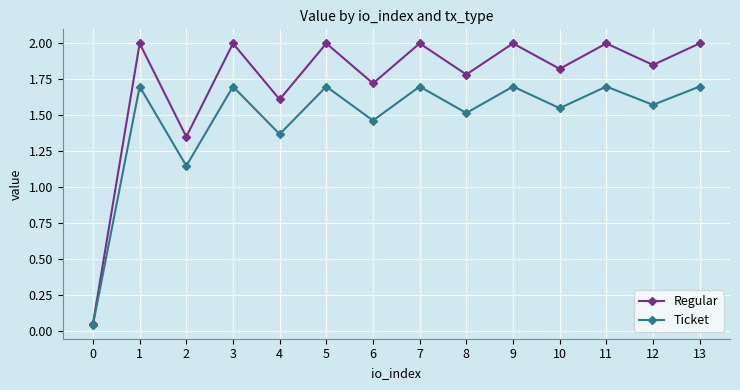

How many data points does each series have?

14